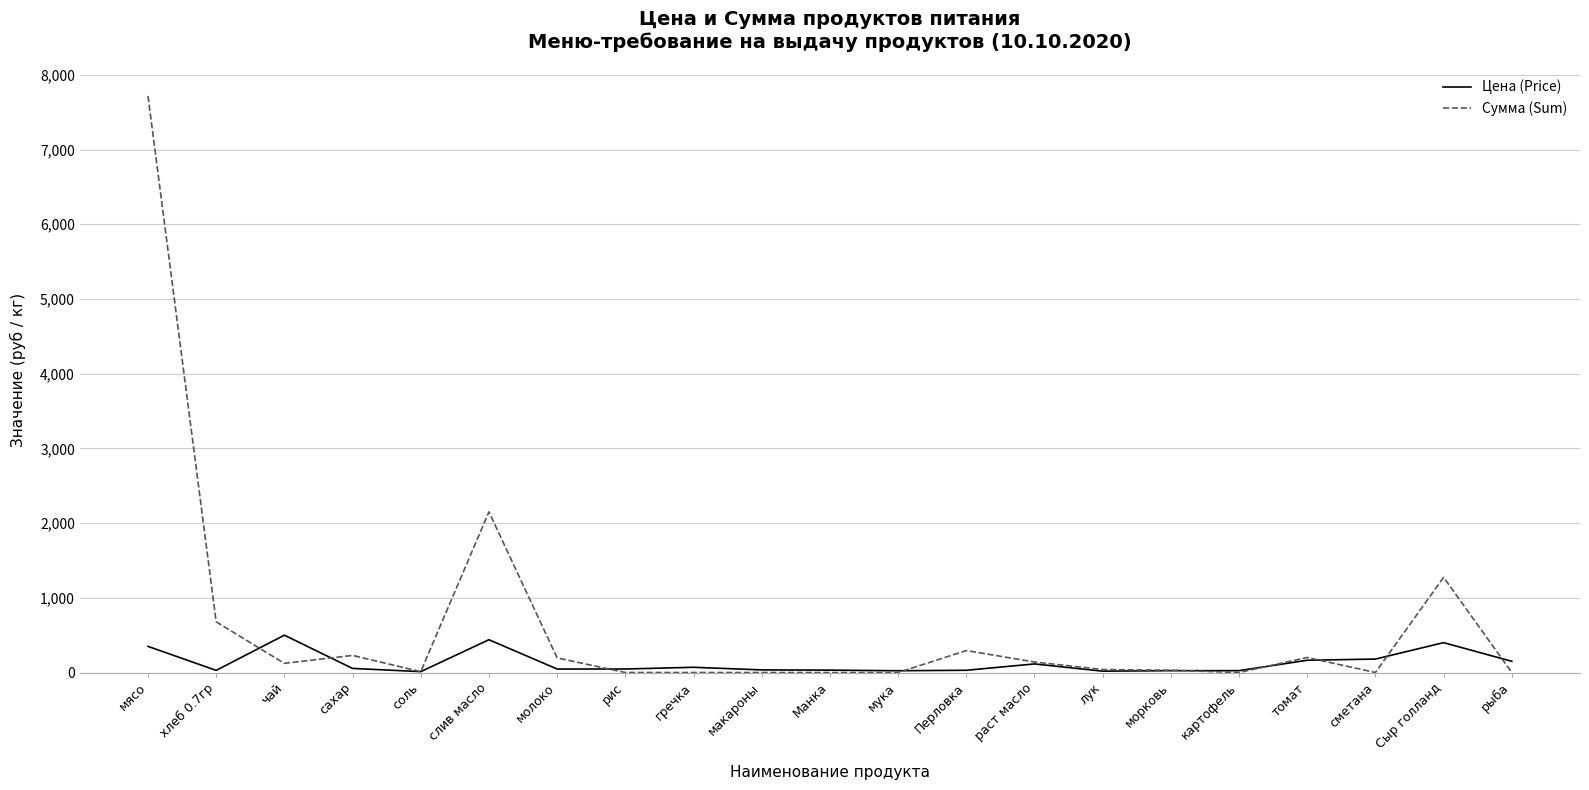

What is the approximate value of Цена (Price) at слив масло?

438.9